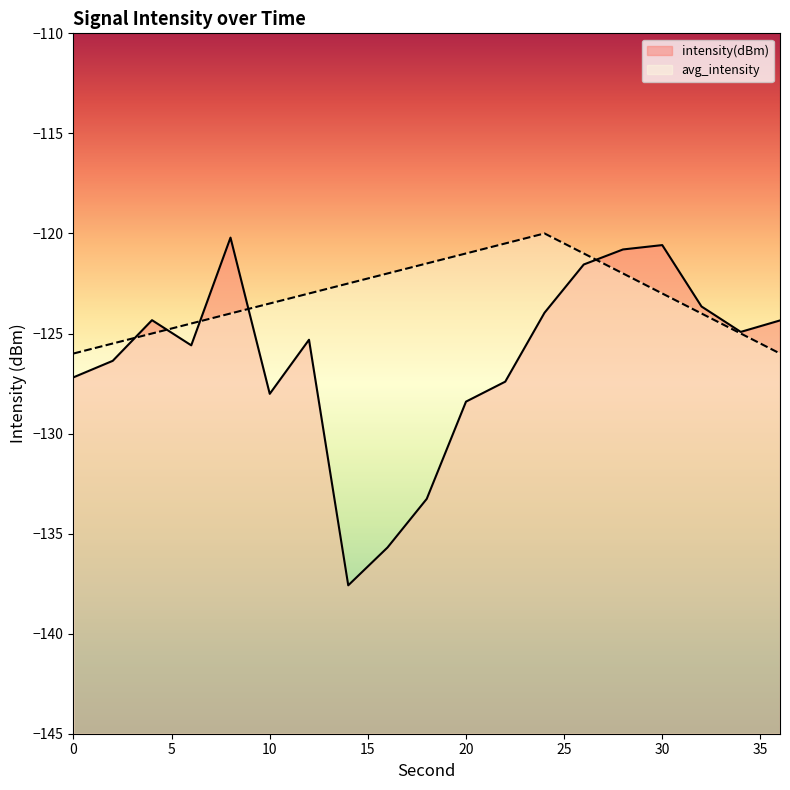

What is the value of the avg_intensity point at the 3rd from the left?

-125.0